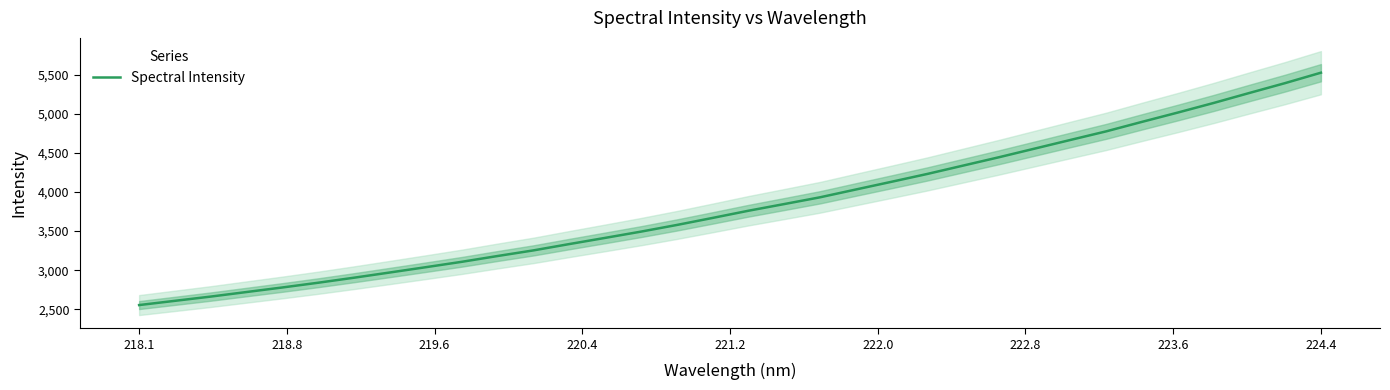

Is it true that Spectral Intensity equals 596.2 at 218.1?

False